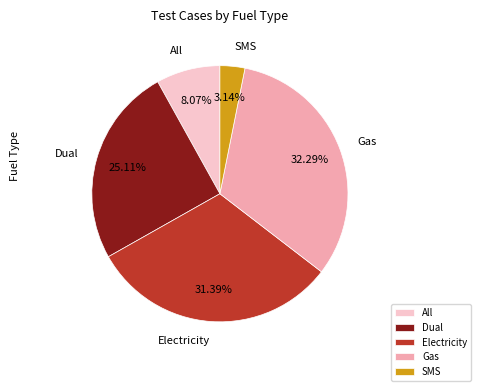

How many slices are in this pie chart?

5